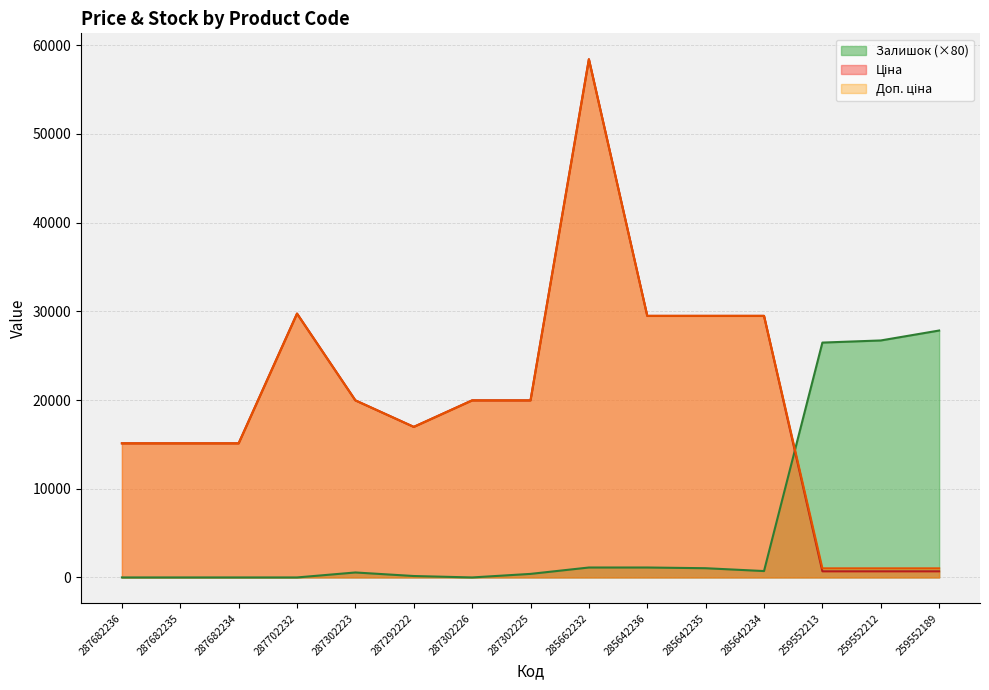

True or false: Доп. ціна and Ціна intersect in this chart.

False